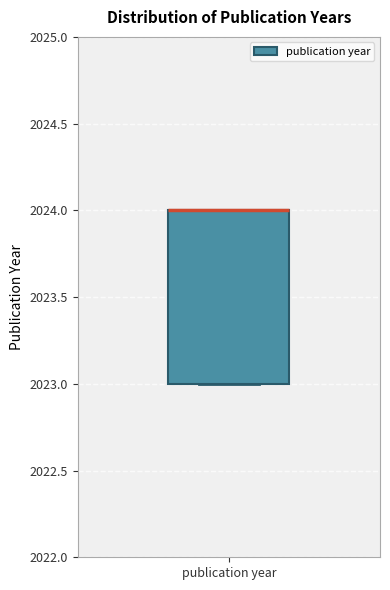

Where is the upper edge of the box for publication year on the y-axis? The values are not printed on the chart, so give them approximately, as read against the axis.

2024